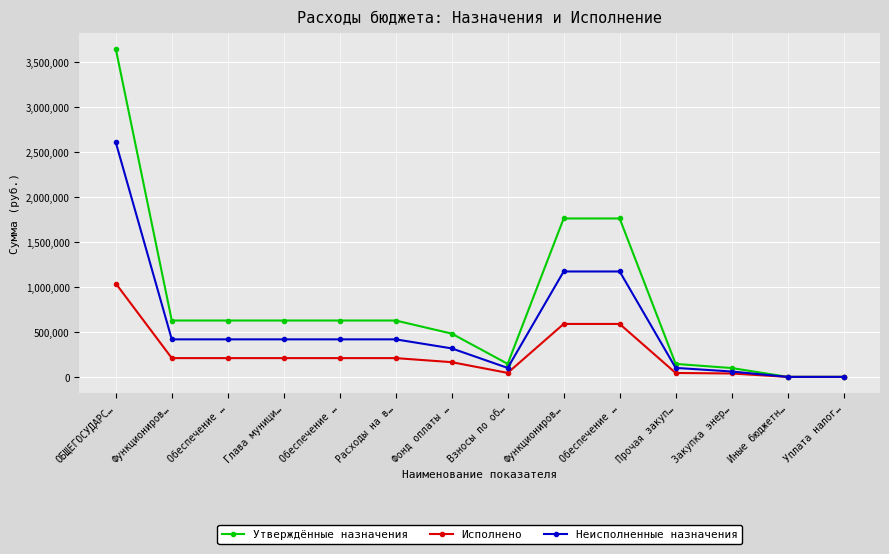

Reading right to left, transcribe all the data shown in this chart.

Утверждённые назначения: Уплата налог…=1245.0	Иные бюджетн…=1245.0	Закупка энер…=99240.0	Прочая закуп…=145100.0	Обеспечение …=1763357.0	Функциониров…=1763357.0	Взносы по об…=145640.0	Фонд оплаты …=482253.0	Расходы на в…=627893.0	Обеспечение …=627893.0	Глава муници…=627893.0	Обеспечение …=627893.0	Функциониров…=627893.0	ОБЩЕГОСУДАРС…=3649432.0
Исполнено: Уплата налог…=623.0	Иные бюджетн…=623.0	Закупка энер…=38568.5	Прочая закуп…=44190.9	Обеспечение …=589800.6	Функциониров…=589800.6	Взносы по об…=45159.9	Фонд оплаты …=164490.0	Расходы на в…=209649.9	Обеспечение …=209649.9	Глава муници…=209649.9	Обеспечение …=209649.9	Функциониров…=209649.9	ОБЩЕГОСУДАРС…=1039696.8
Неисполненные назначения: Уплата налог…=622.0	Иные бюджетн…=622.0	Закупка энер…=60671.5	Прочая закуп…=100909.1	Обеспечение …=1173556.4	Функциониров…=1173556.4	Взносы по об…=100480.1	Фонд оплаты …=317763.0	Расходы на в…=418243.1	Обеспечение …=418243.1	Глава муници…=418243.1	Обеспечение …=418243.1	Функциониров…=418243.1	ОБЩЕГОСУДАРС…=2609735.2